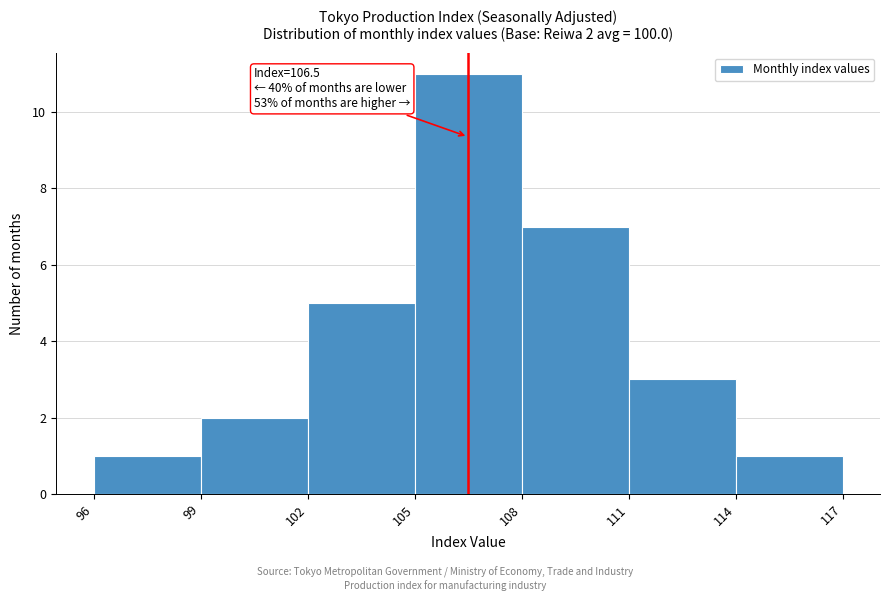

Over which range of the x-axis is the bar tallest?

105 to 108